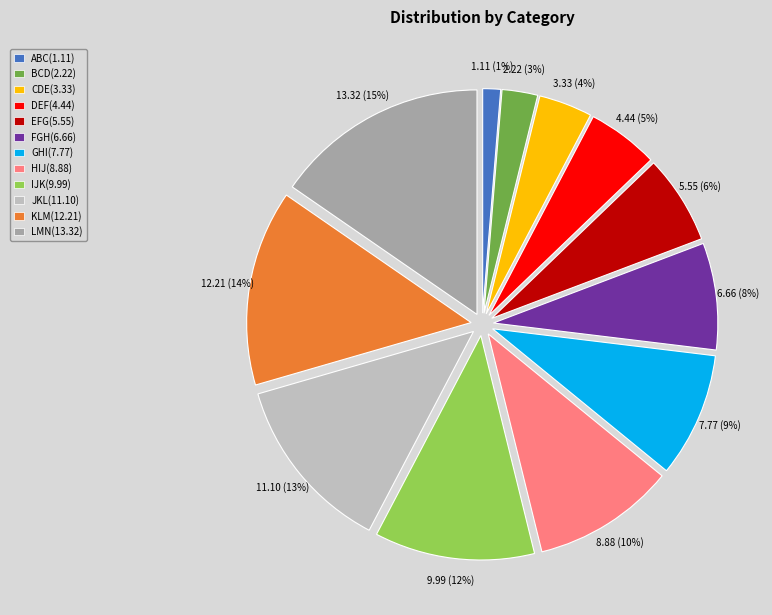

Does any single category account for the majority?

No